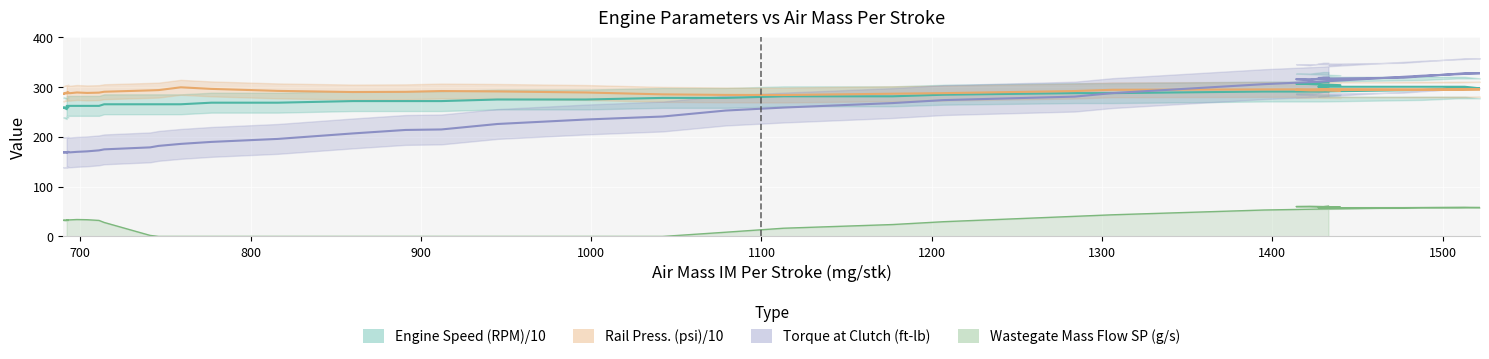

What is the value of the engine_speed point at the 20th from the left?

275.2